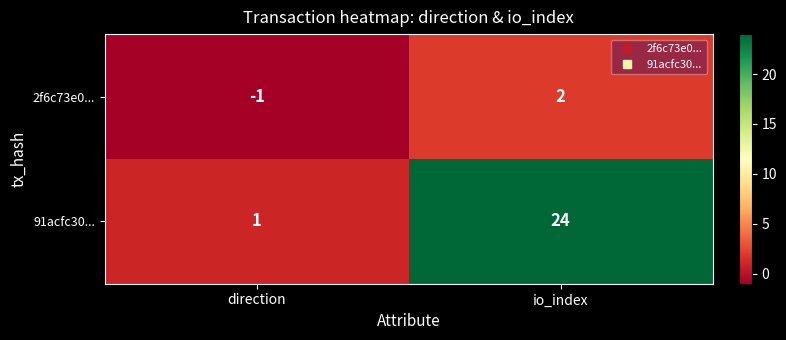

Between direction and io_index, which series saw the biggest shift?

91acfc30...